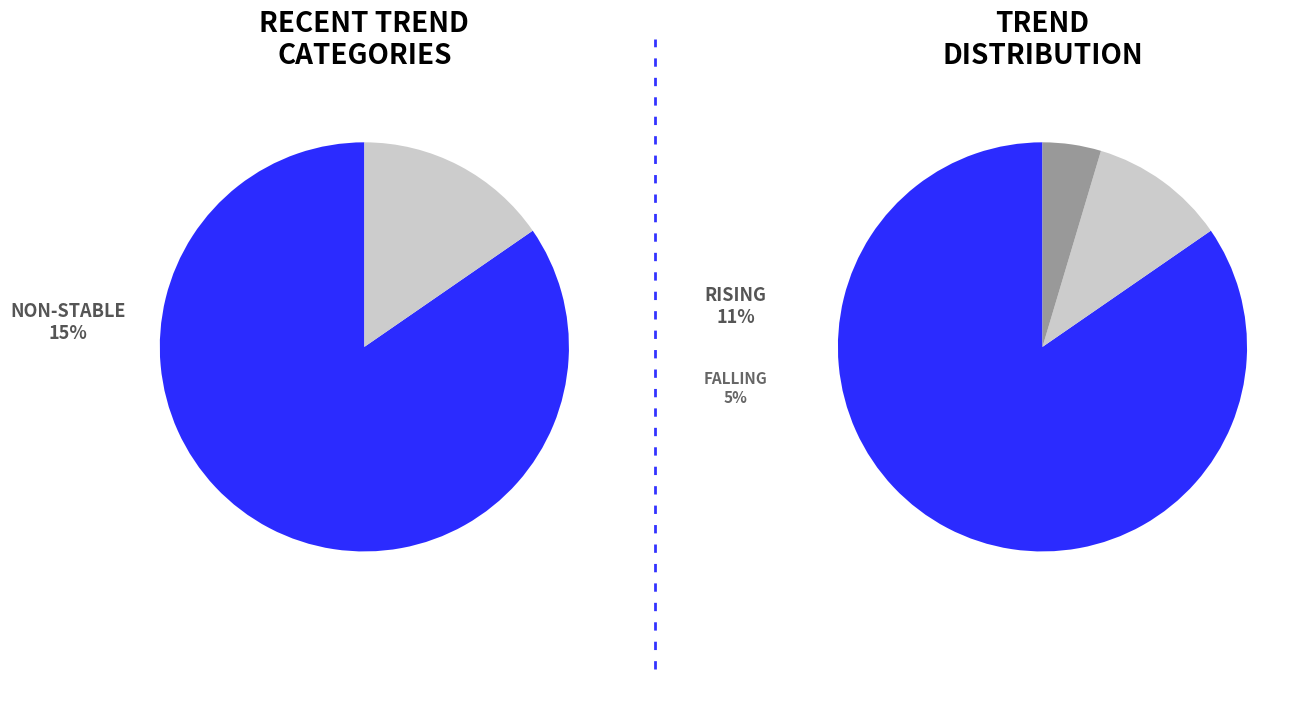

To the nearest percent, what is the difference between the largest and smallest slice percentages?

80%